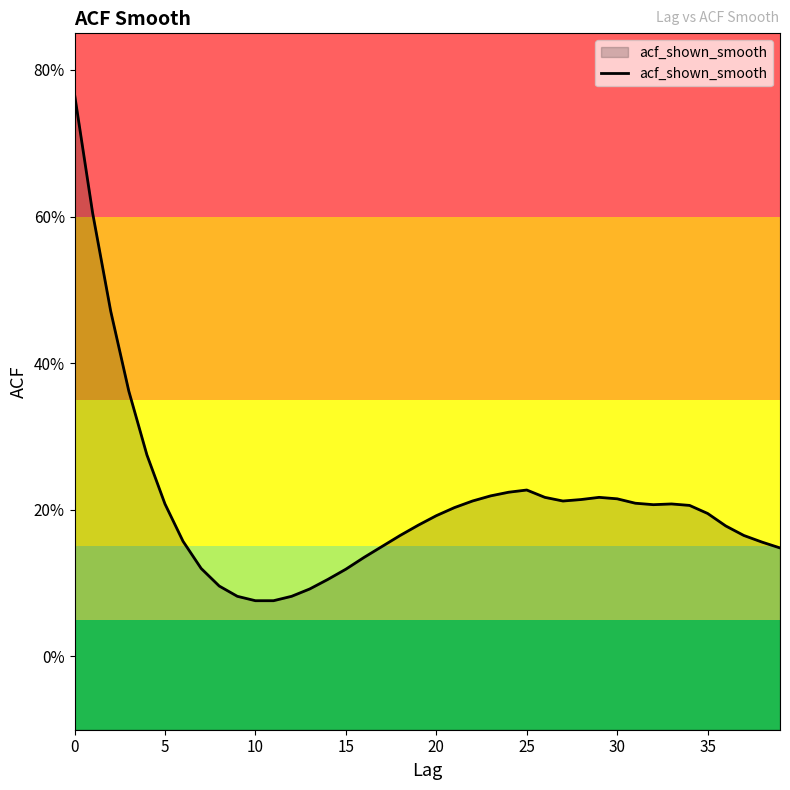

What is the change in value from 15 to 23?

+0.1